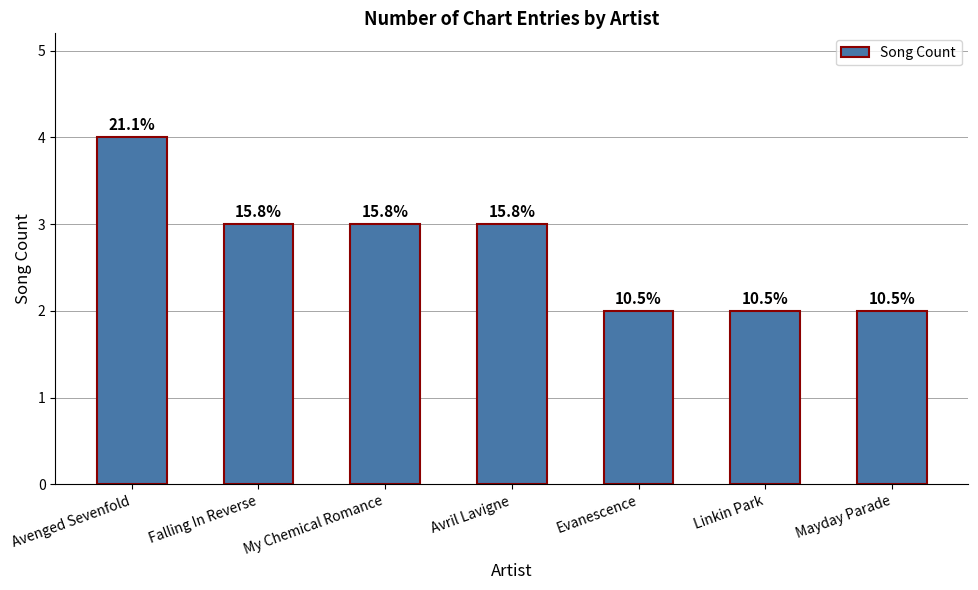

Which label corresponds to the smallest value in the chart?

Evanescence